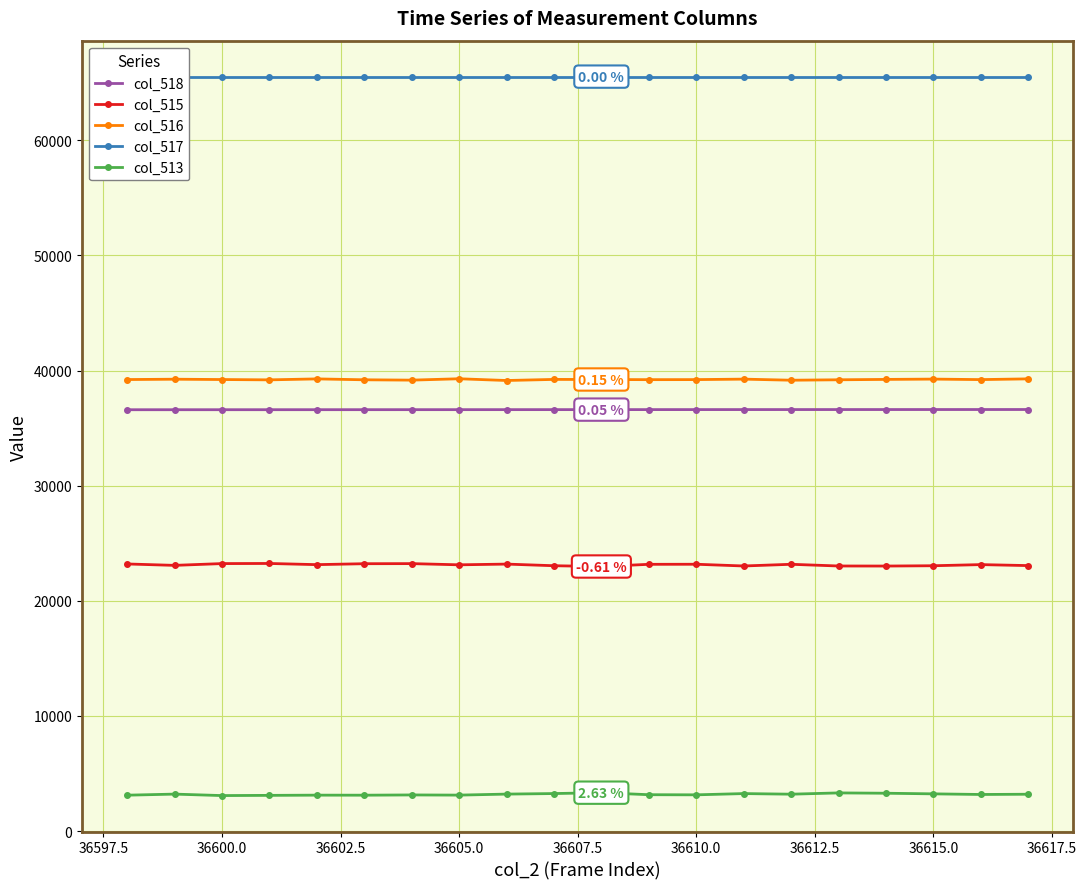

True or false: col_515 and col_516 cross at least once.

False